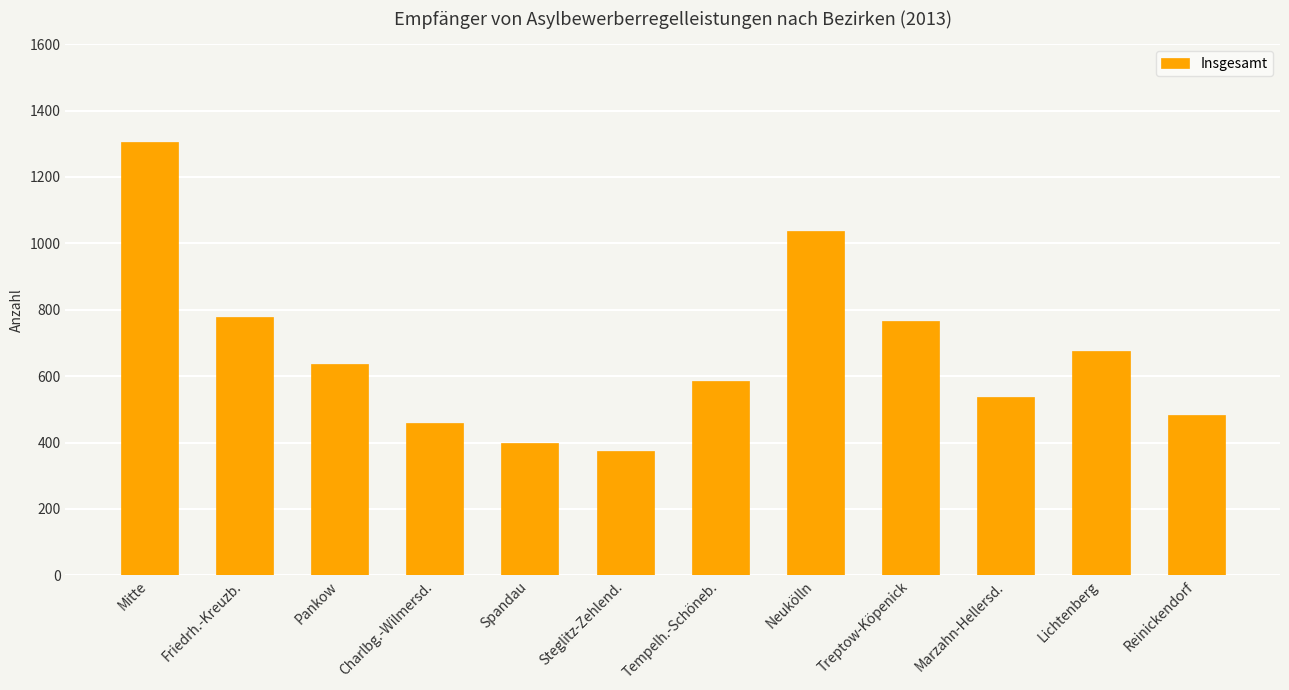

Reading left to right, extract all data points from this chart.

Mitte=1306	Friedrh.-Kreuzb.=777	Pankow=638	Charlbg.-Wilmersd.=458	Spandau=400	Steglitz-Zehlend.=374	Tempelh.-Schöneb.=586	Neukölln=1036	Treptow-Köpenick=767	Marzahn-Hellersd.=538	Lichtenberg=675	Reinickendorf=482